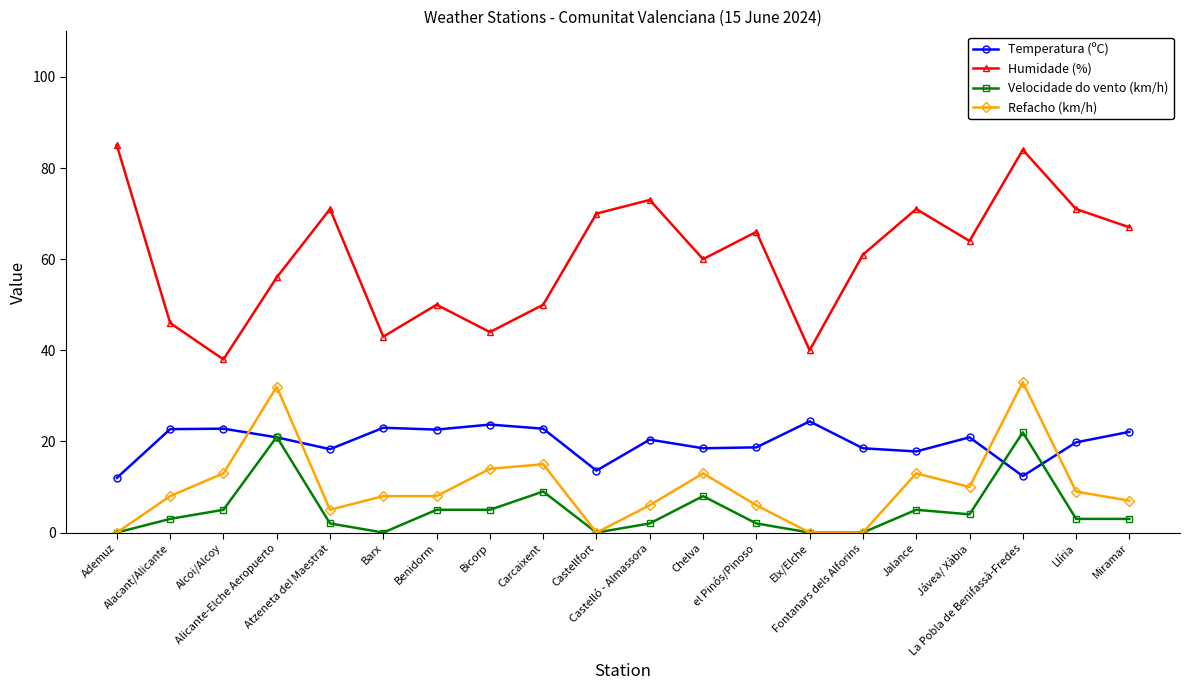

What is the greatest value displayed?

85.0